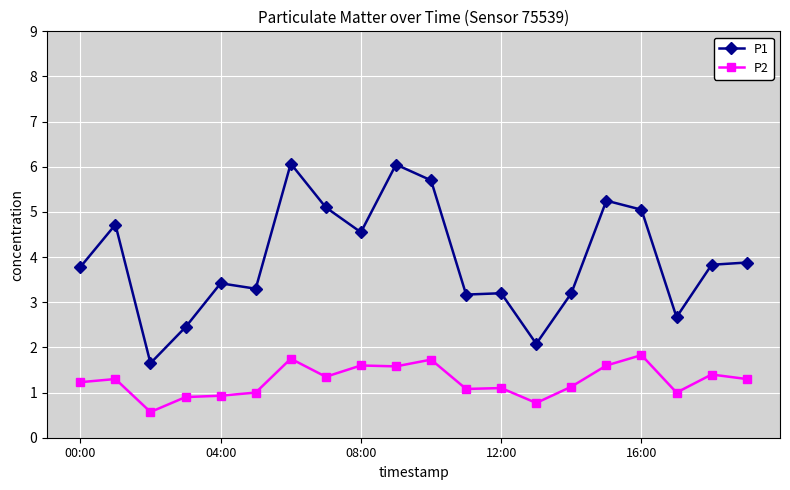

Count the number of data series in this chart.

2